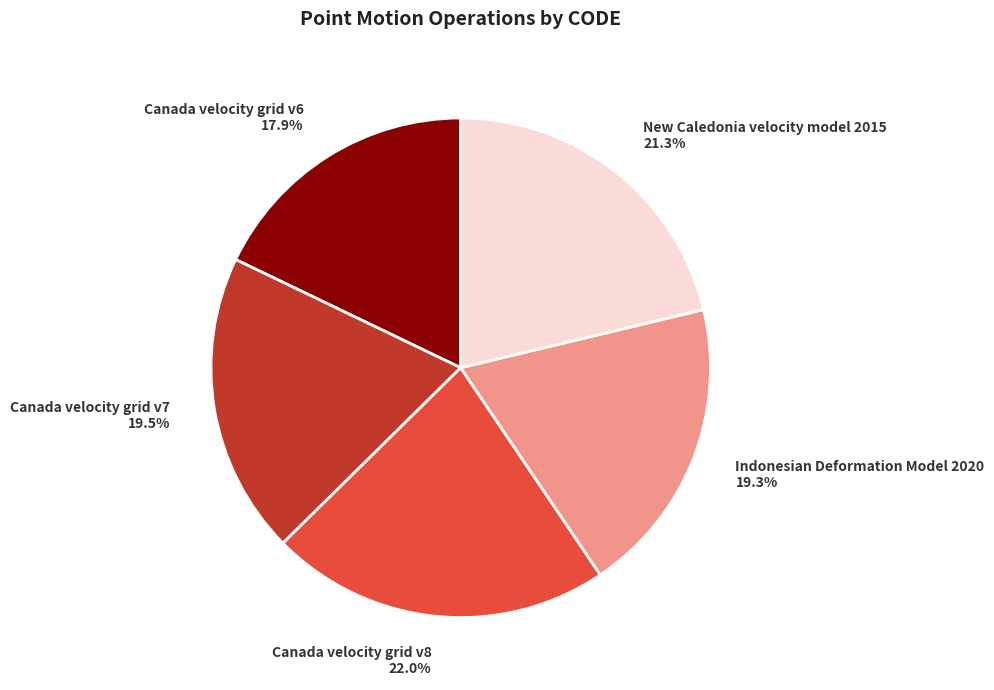

Does Canada velocity grid v7 represent more than half of the total?

No